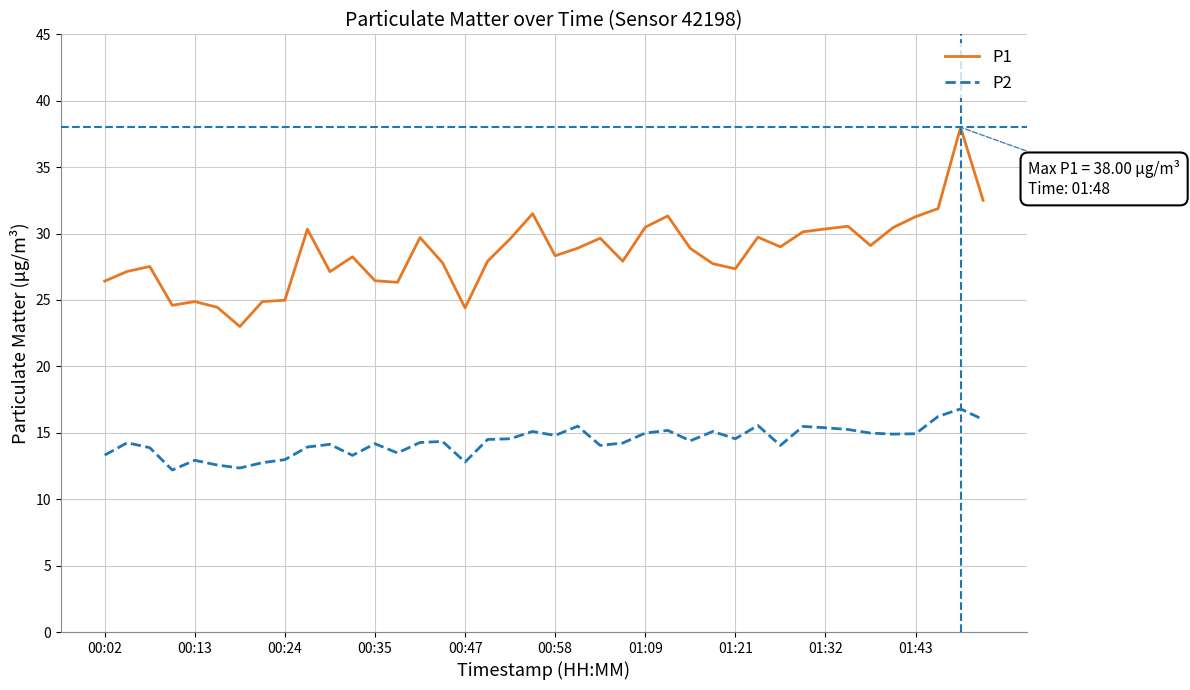

True or false: P2 and P1 cross at least once.

False